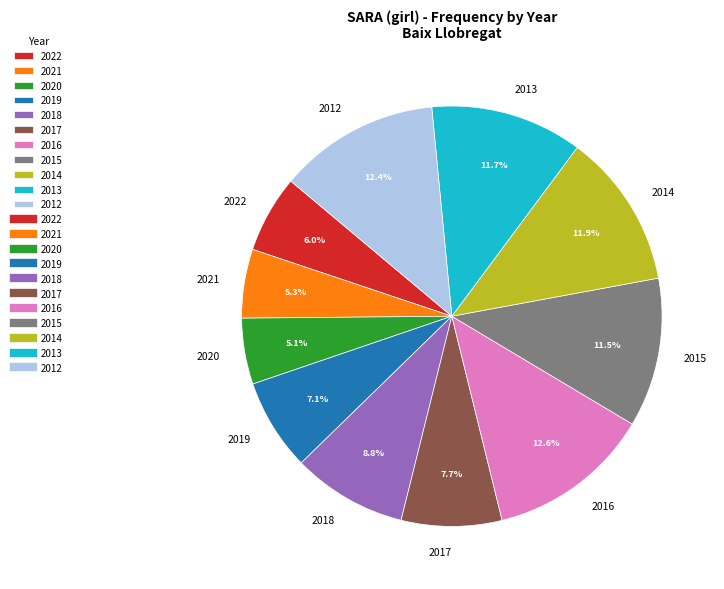

How many segments does this pie chart have?

11